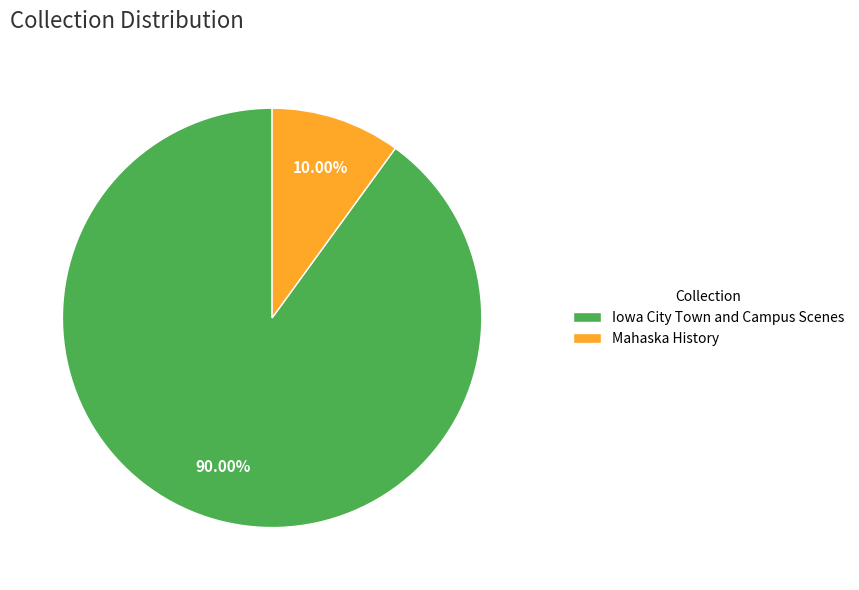

Is the sum of Mahaska History and Iowa City Town and Campus Scenes greater than half?

Yes